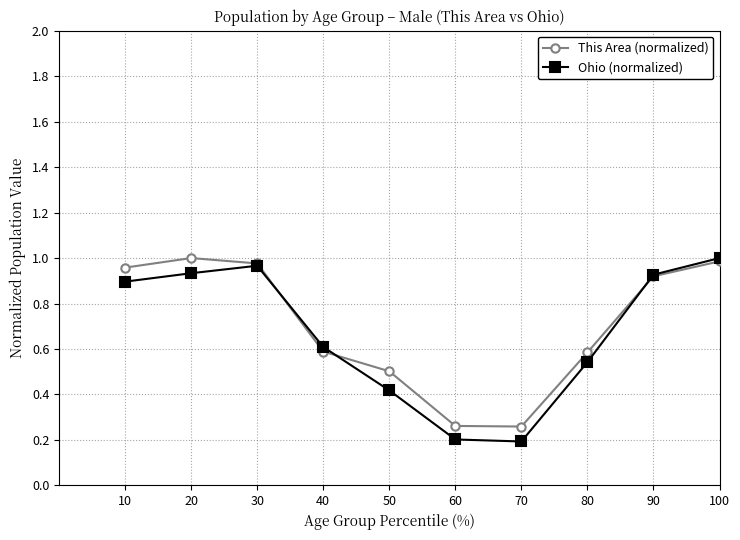

What is the difference between the second highest and minimum values in the Ohio (normalized) series?

0.8